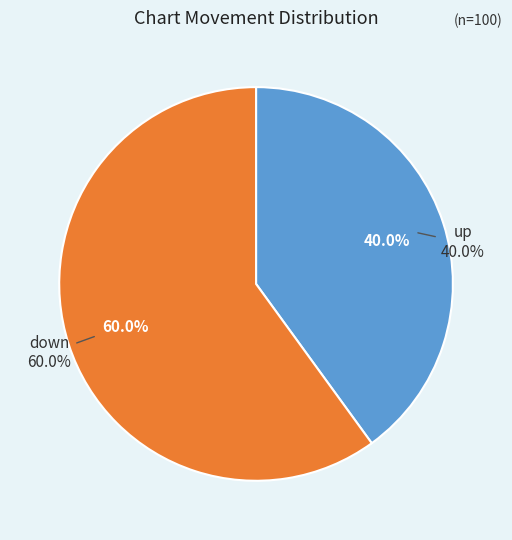

To the nearest percent, what is the average slice percentage?

50%